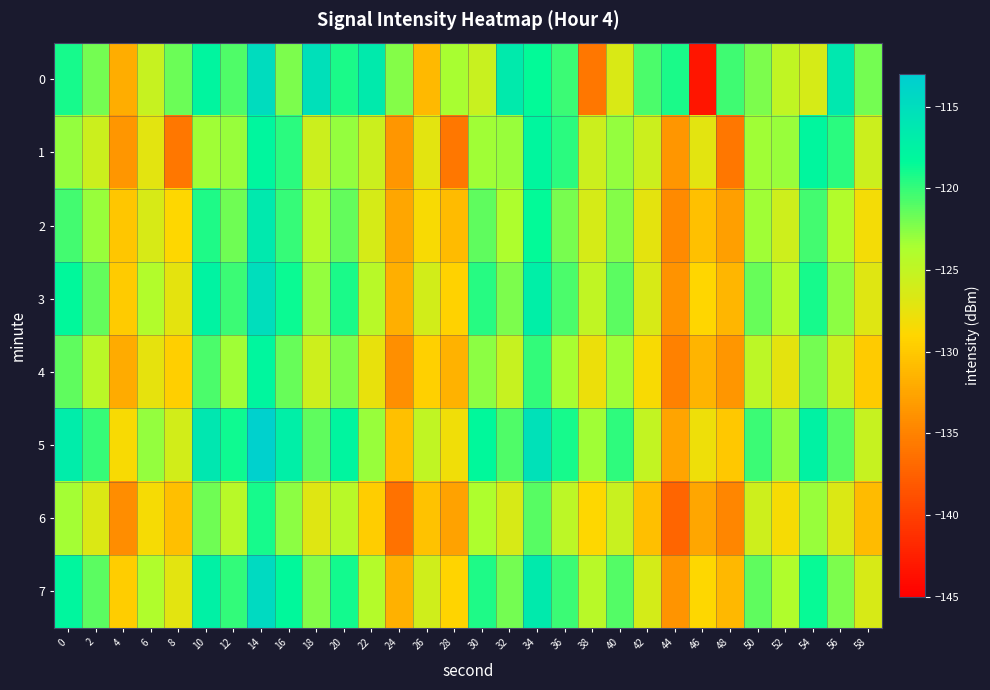

What is the spread (max minus min) of values at 34?

5.6